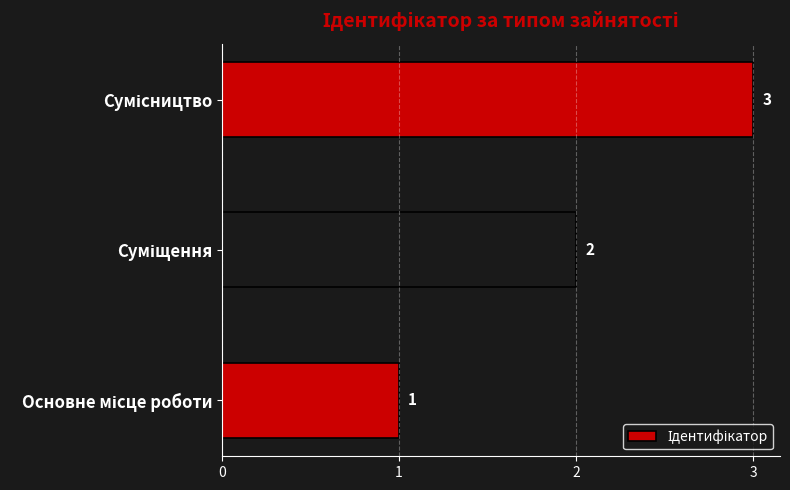

Count the values in the range 1 to 3.

3